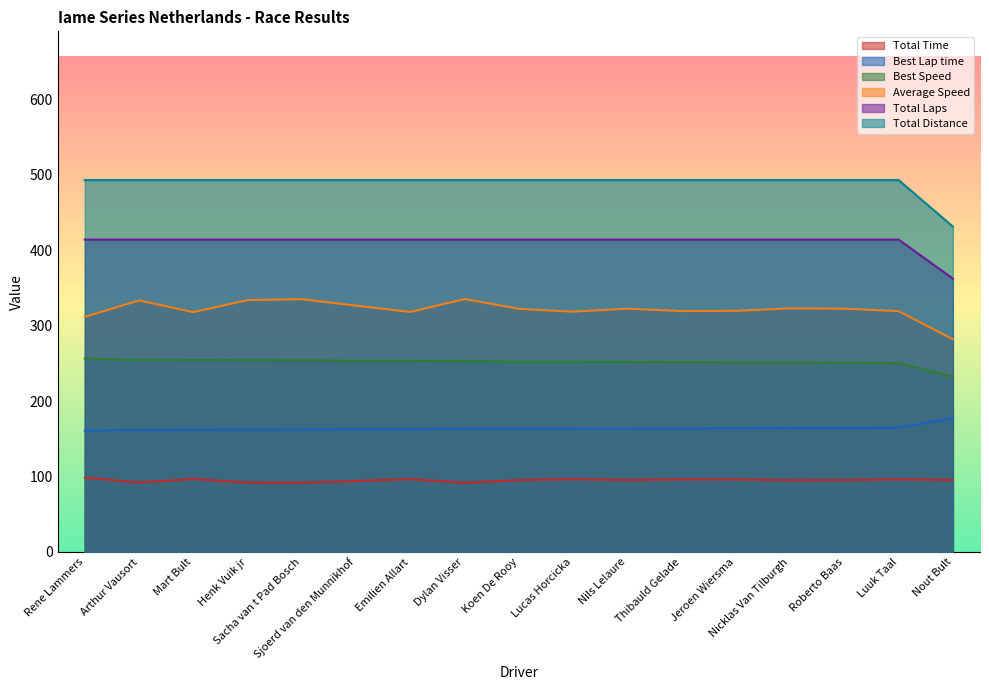

At how many categories does at least one series exceed 403?

17